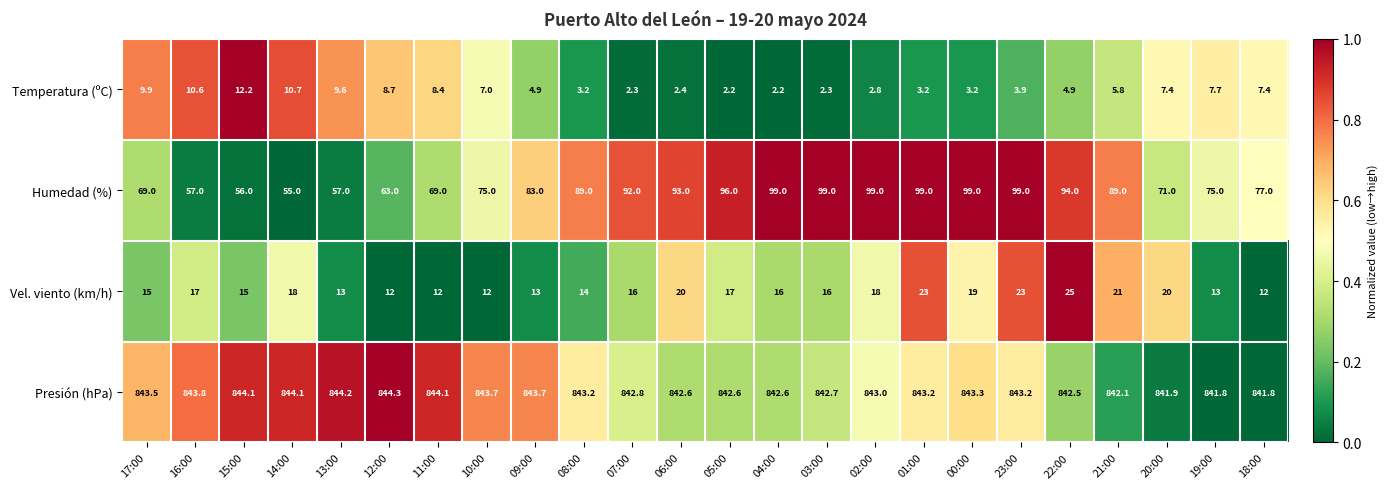

How many data points does each series have?

24